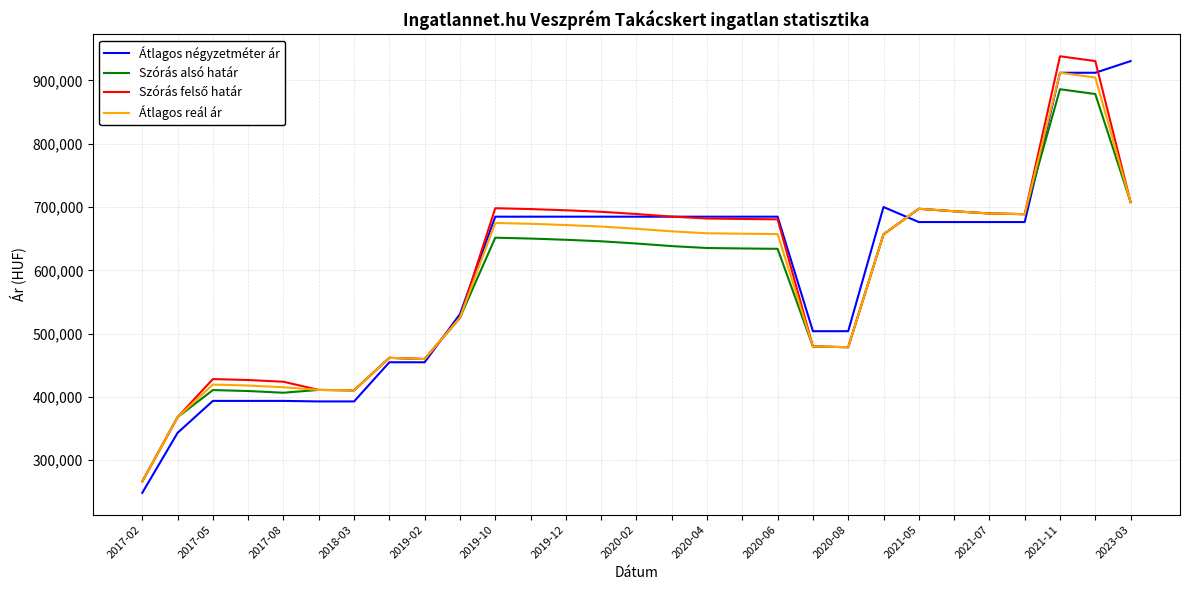

What is the difference between the second highest and second lowest values in the Szórás alsó határ series?

510371